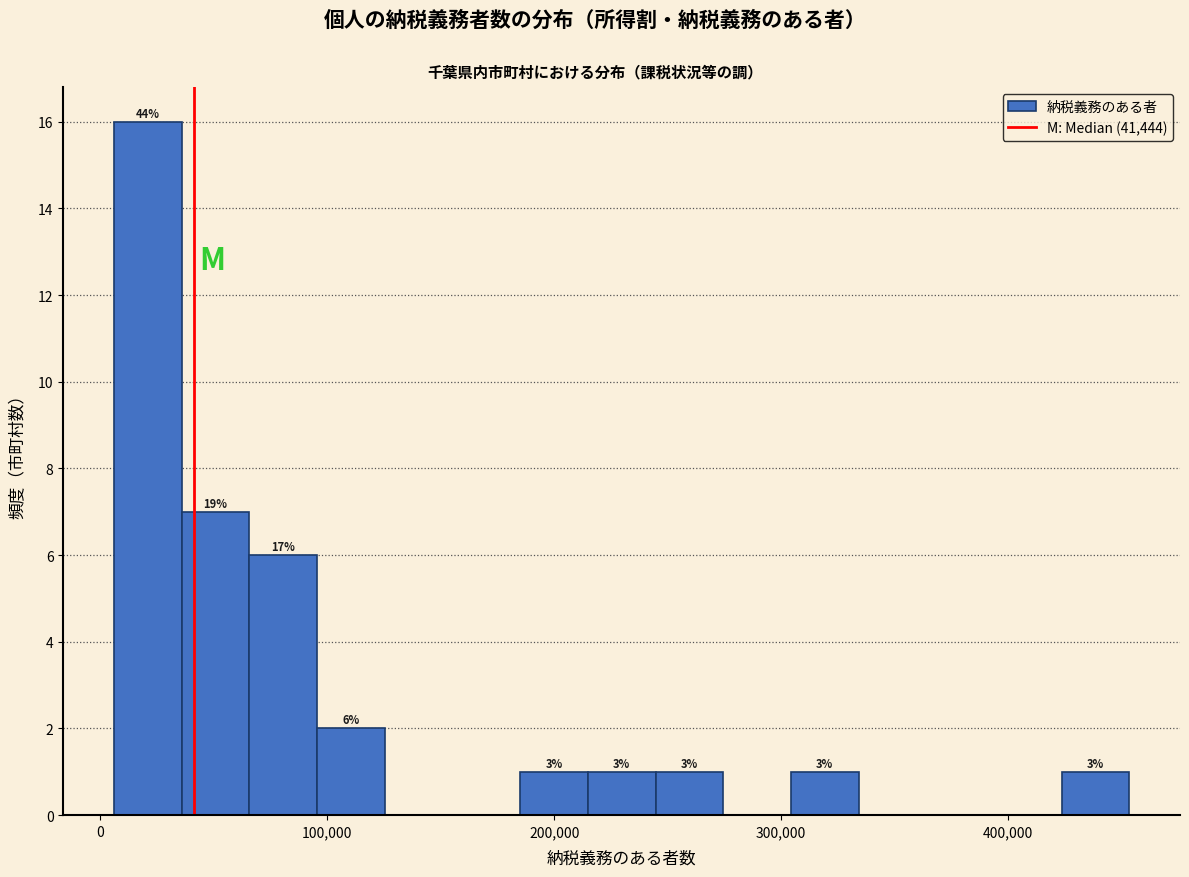

Read against the x-axis, roughly where is the centre of the tallest bar?

20000